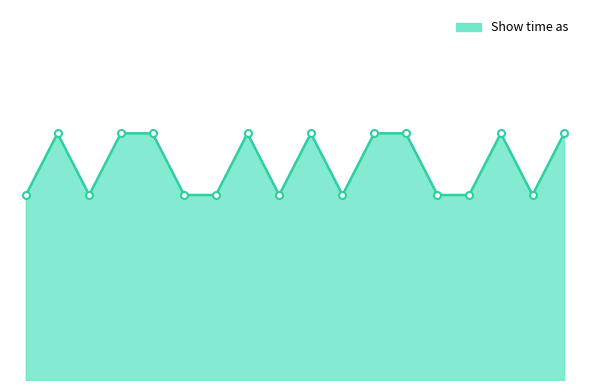

Is this an area chart (filled region under the line)?

Yes